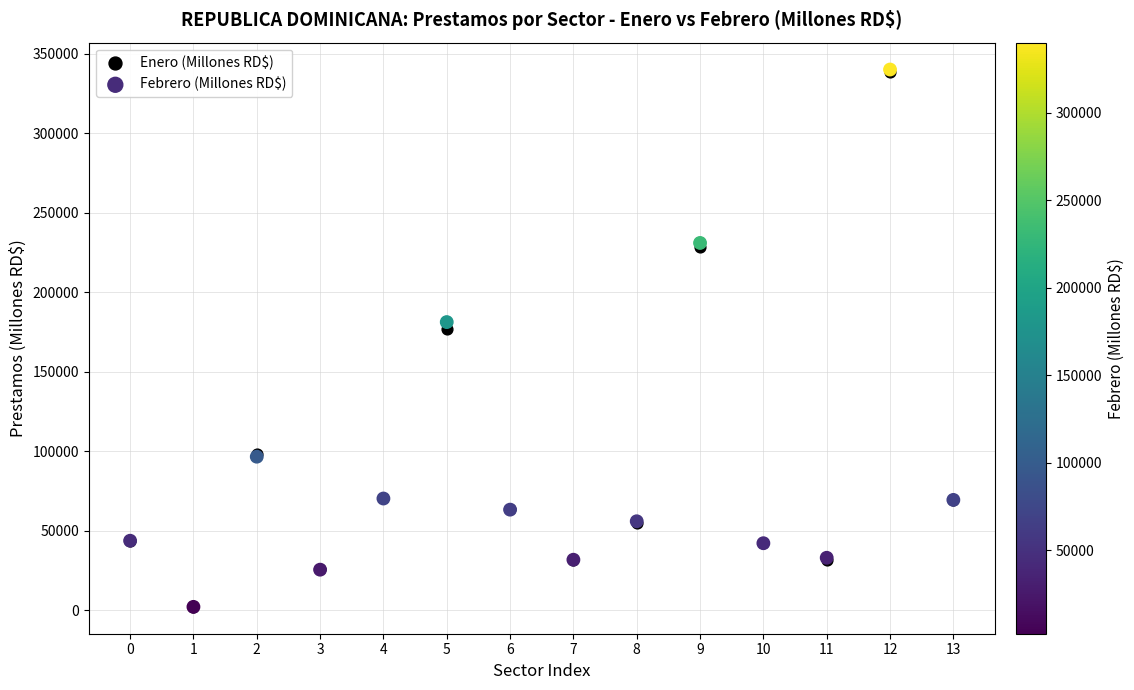

In the Enero (Millones RD$) series, what Y value is closest to 170311?

177182.9